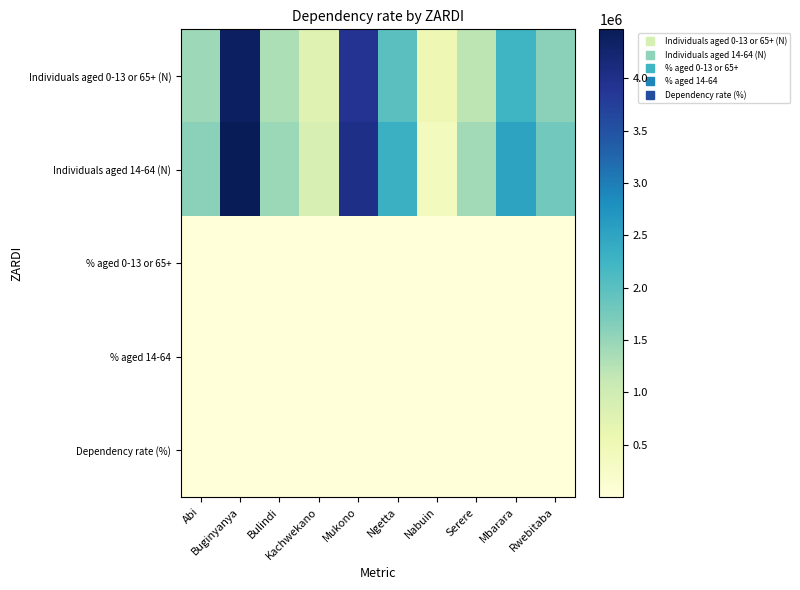

Which series has the largest total across all categories?

Individuals aged 14-64 (N)